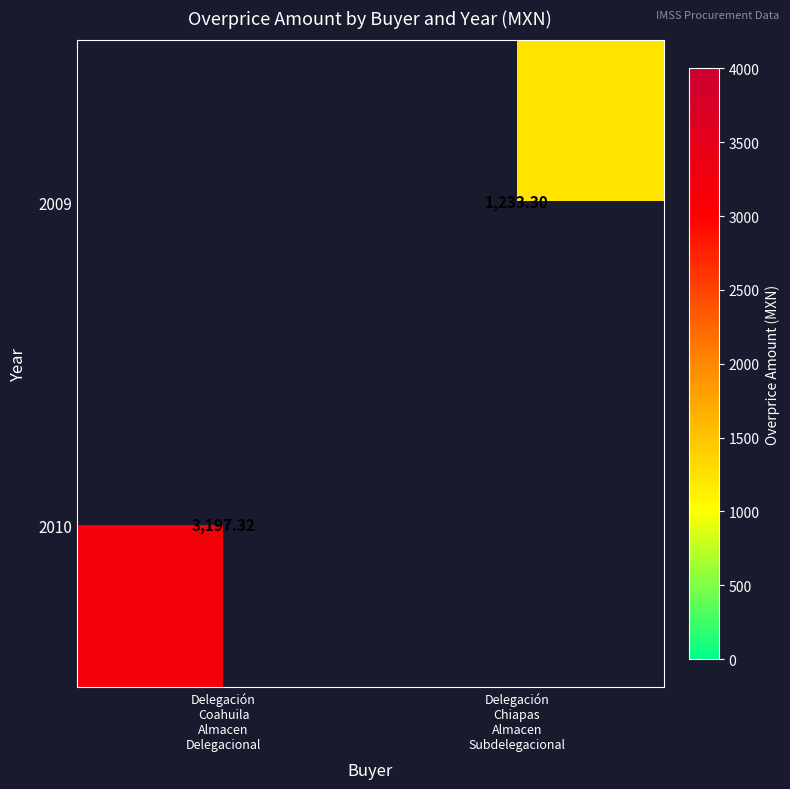

What is the difference between the highest and lowest values at Delegación
Chiapas
Almacen
Subdelegacional?

1233.3